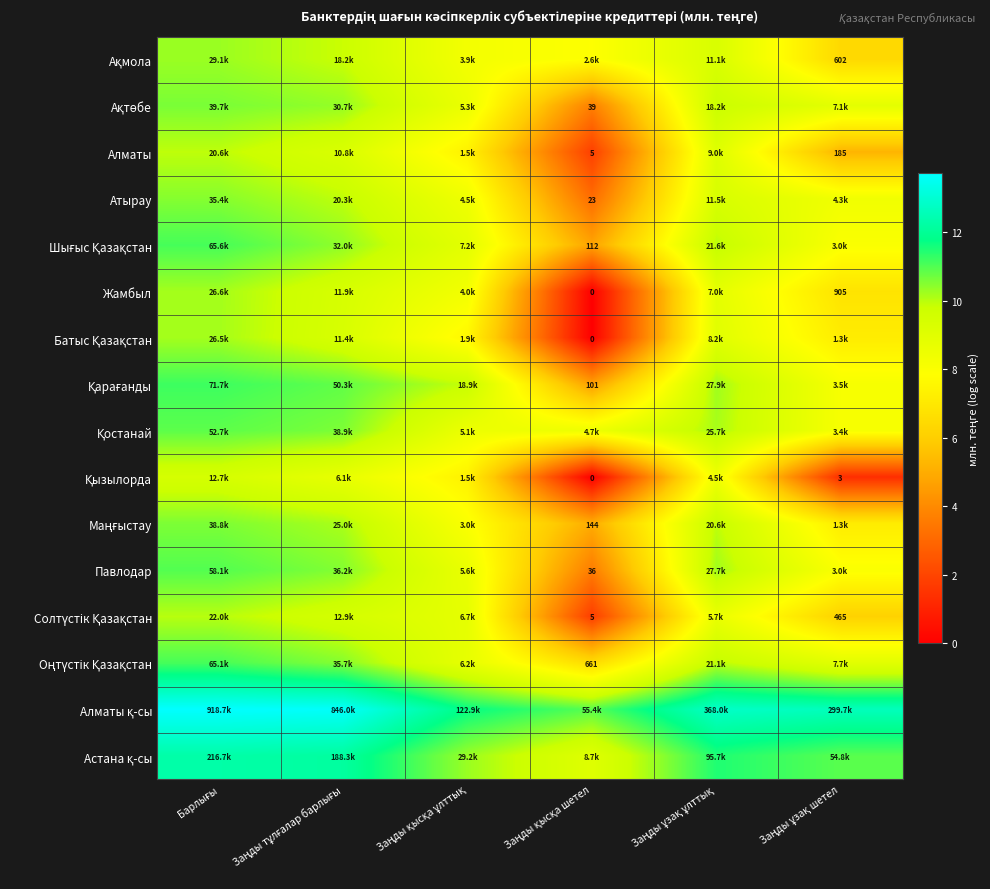

What value does the Павлодар series have at Заңды тұлғалар барлығы?

10.5